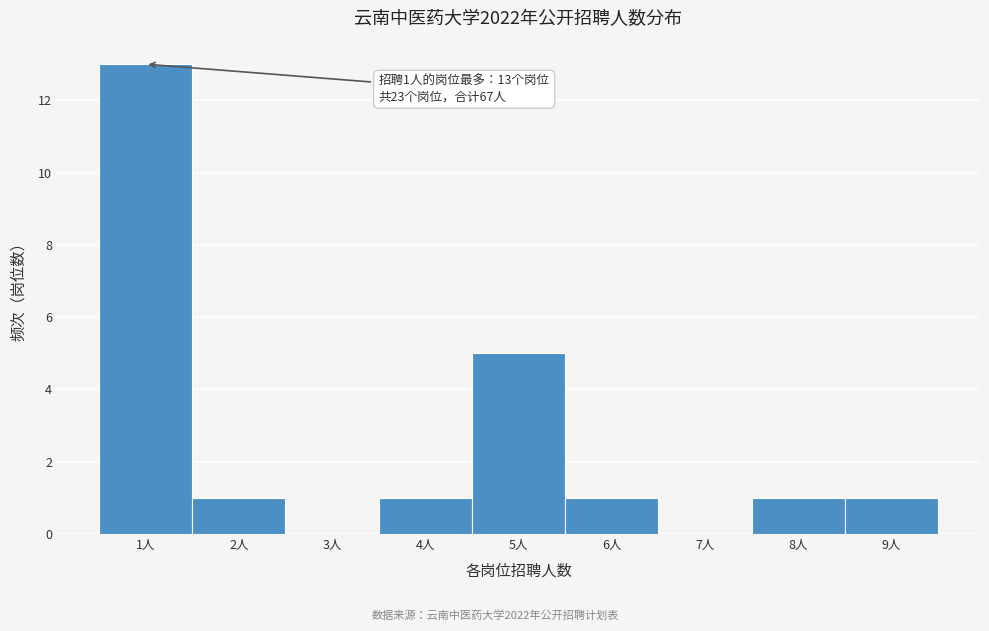

Over which range of the x-axis is the bar tallest?

0.5 to 1.5